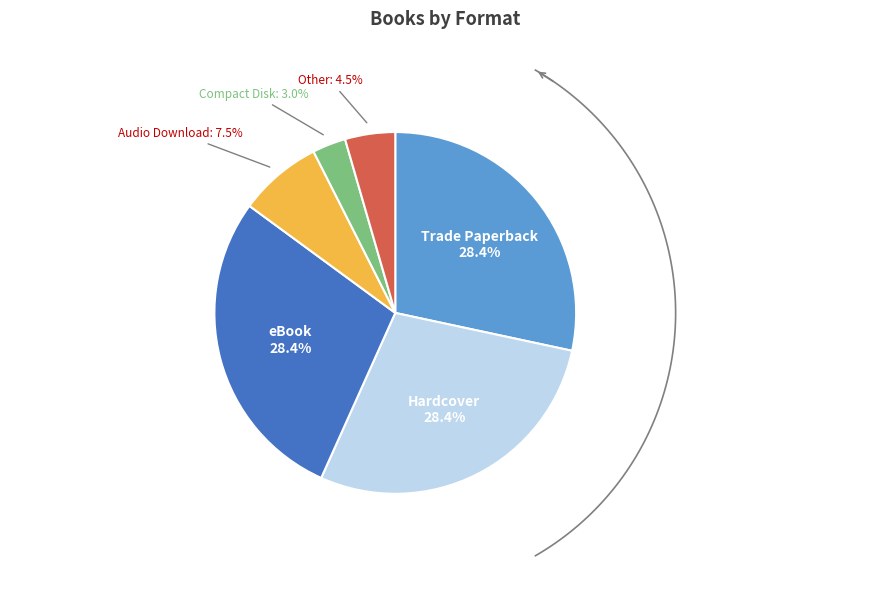

Is Other the majority of the pie?

No